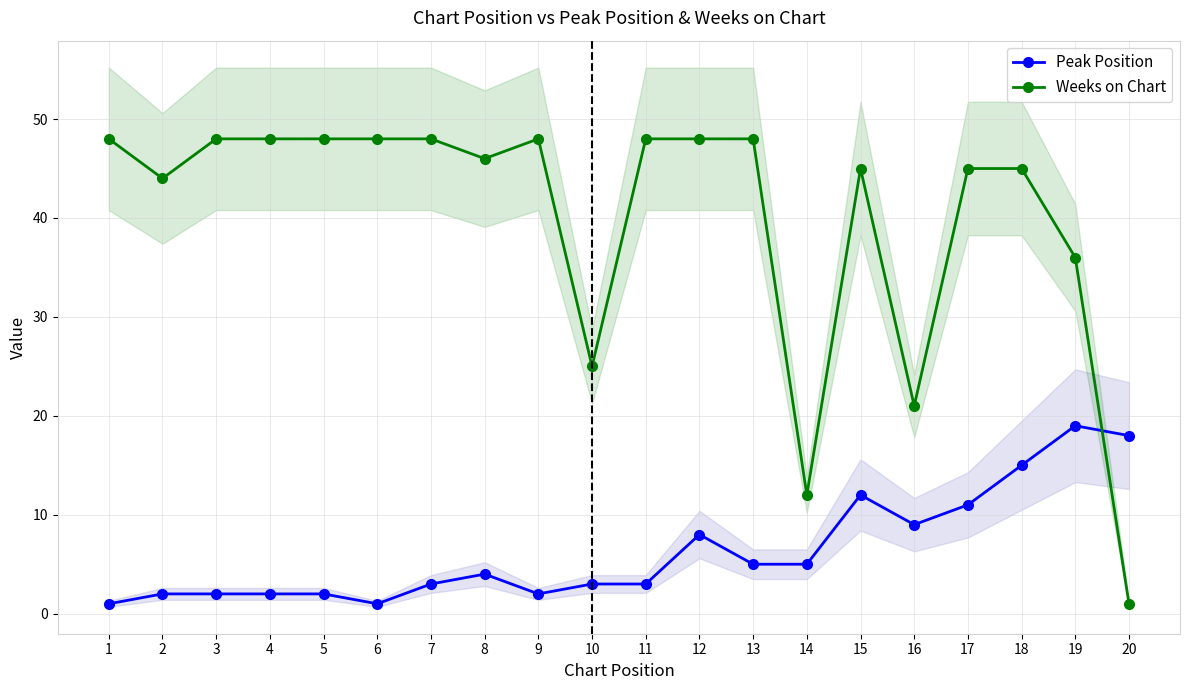

At which category does Peak Position reach its first local valley?

6